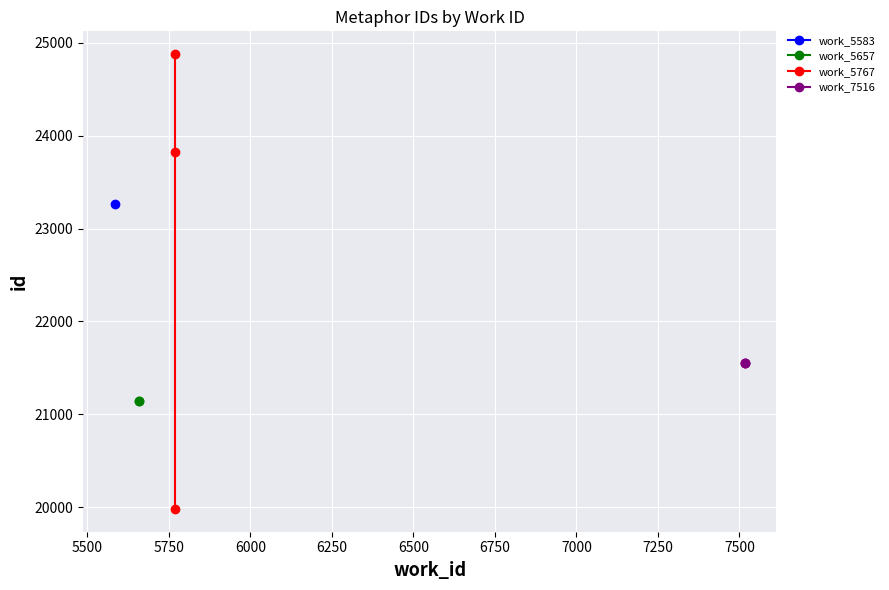

What is the minimum value shown in the chart?

19982